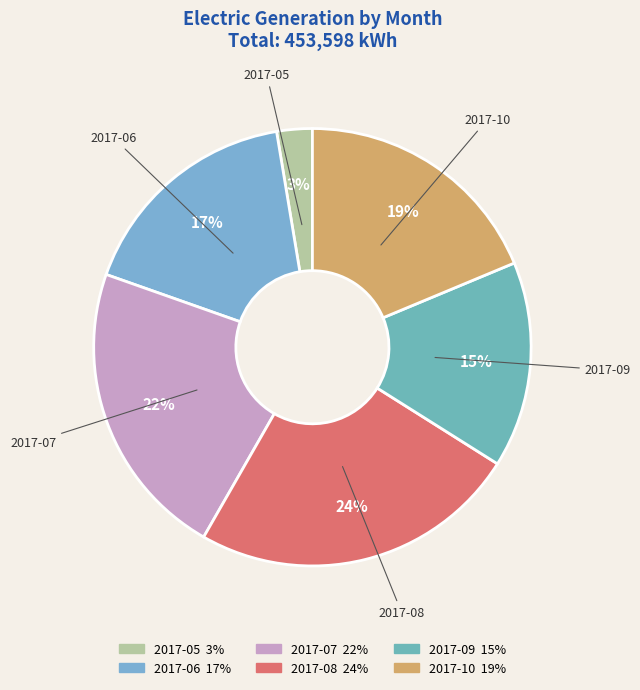

Combined, do 2017-10 and 2017-06 account for over 50%?

No